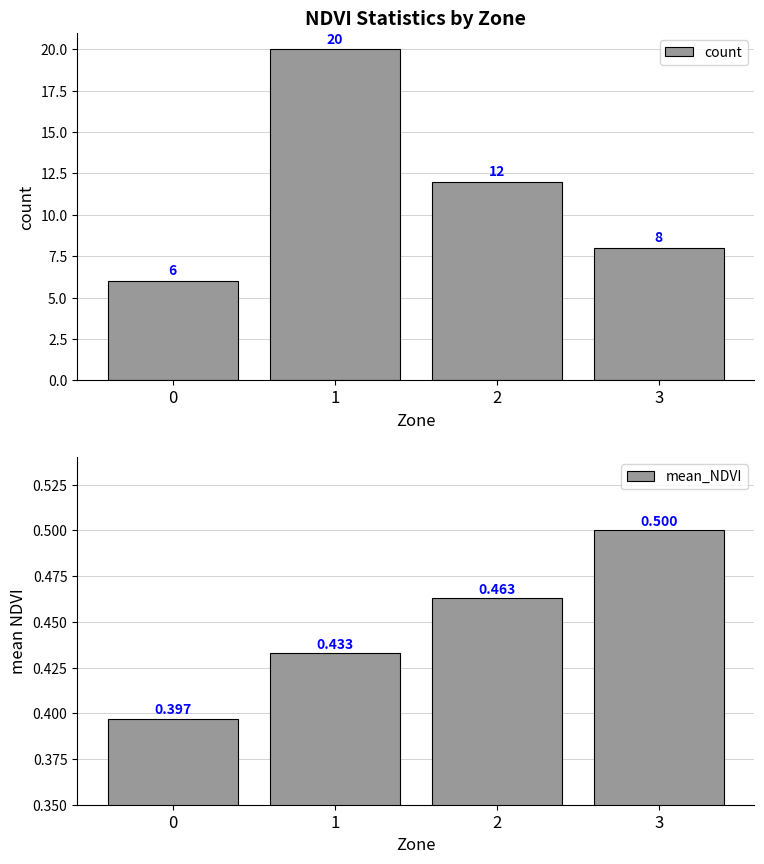

What is the difference between the second highest and minimum values in the count series?

6